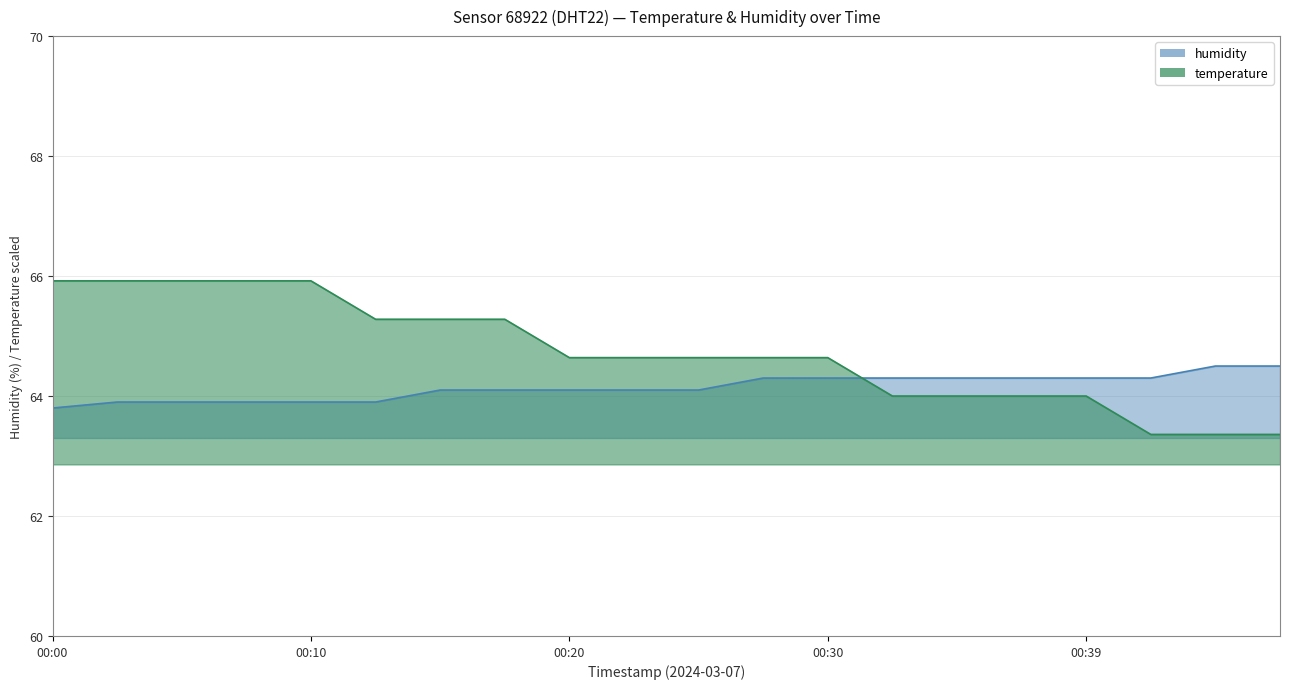

What is the sum of the temperature values at 00:00 and 00:44?

129.3